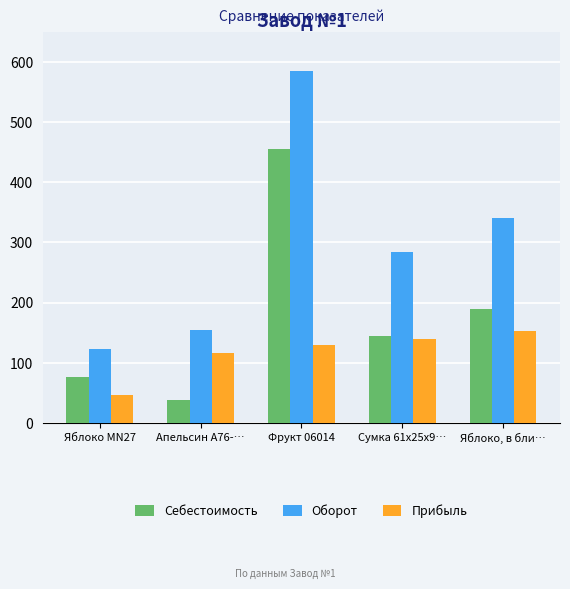

List the series in order of their peak value, highest first.

Оборот, Себестоимость, Прибыль